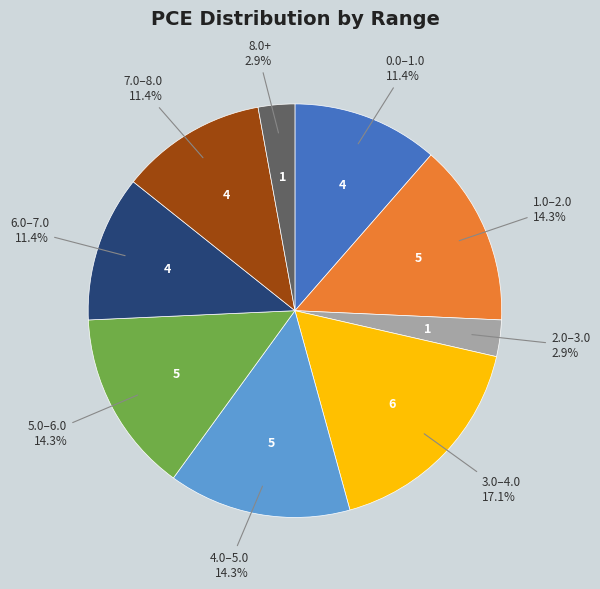

Does any single category account for the majority?

No